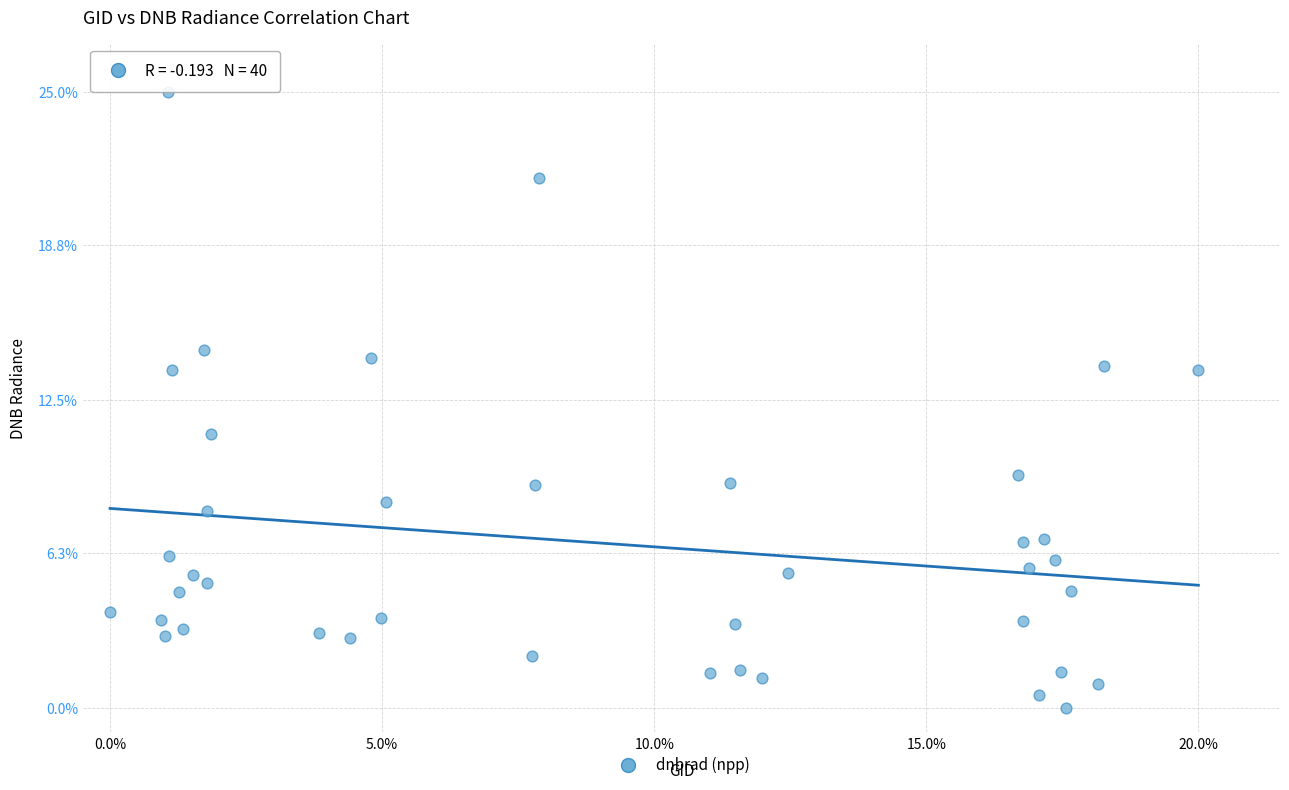

What is the range of Y values (max minus min)?

25.0